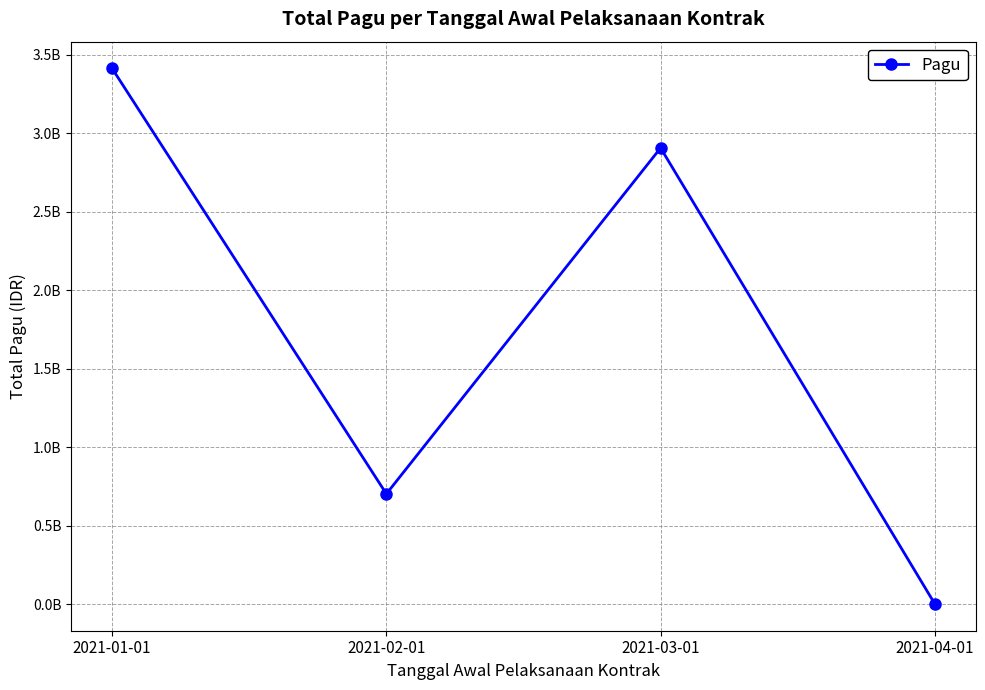

List the labels in order of value, smallest first.

2021-04-01, 2021-02-01, 2021-03-01, 2021-01-01